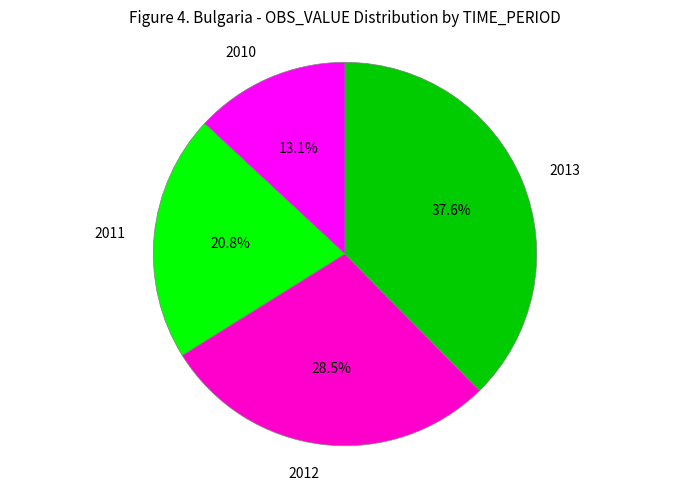

To the nearest percent, what percentage of the pie is 2011?

21%